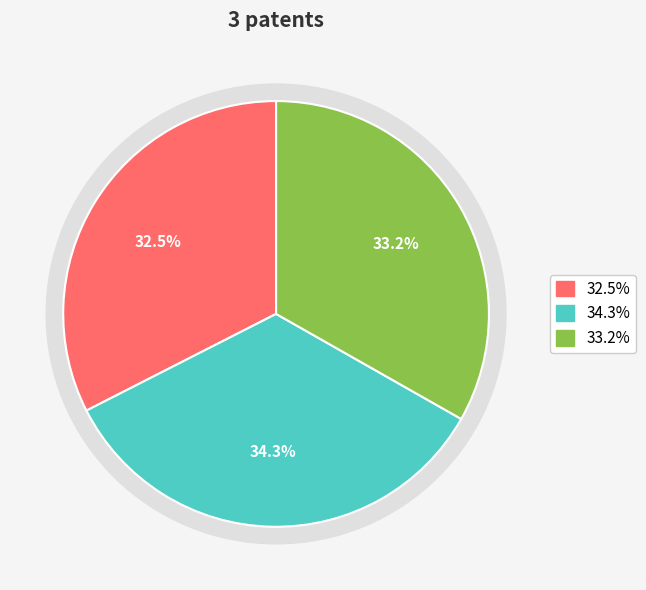

How much of the chart is everything except 262634?

67.5%